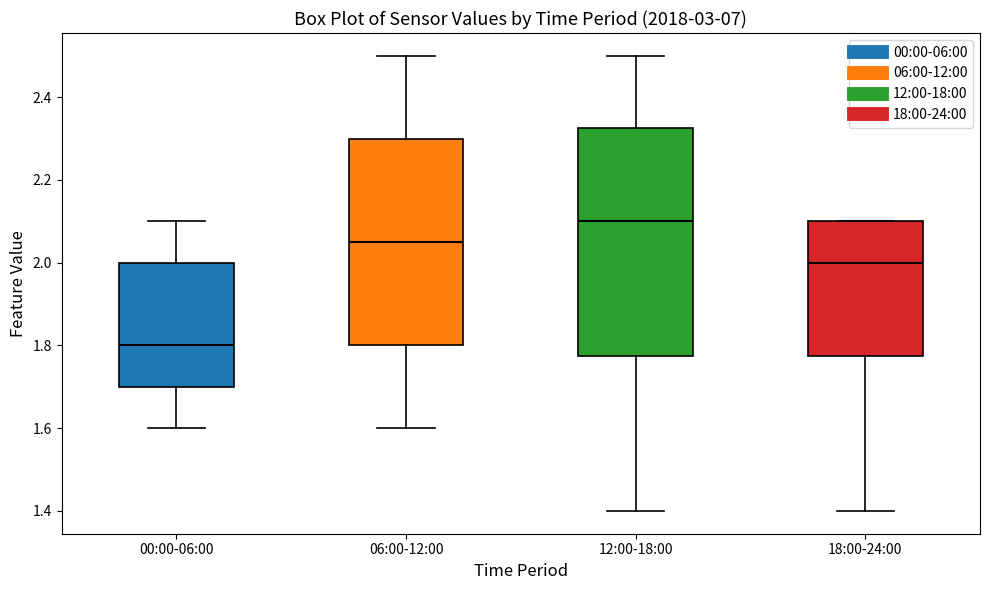

Where is the lower edge of the box for 18:00-24:00 on the y-axis? The values are not printed on the chart, so give them approximately, as read against the axis.

1.78